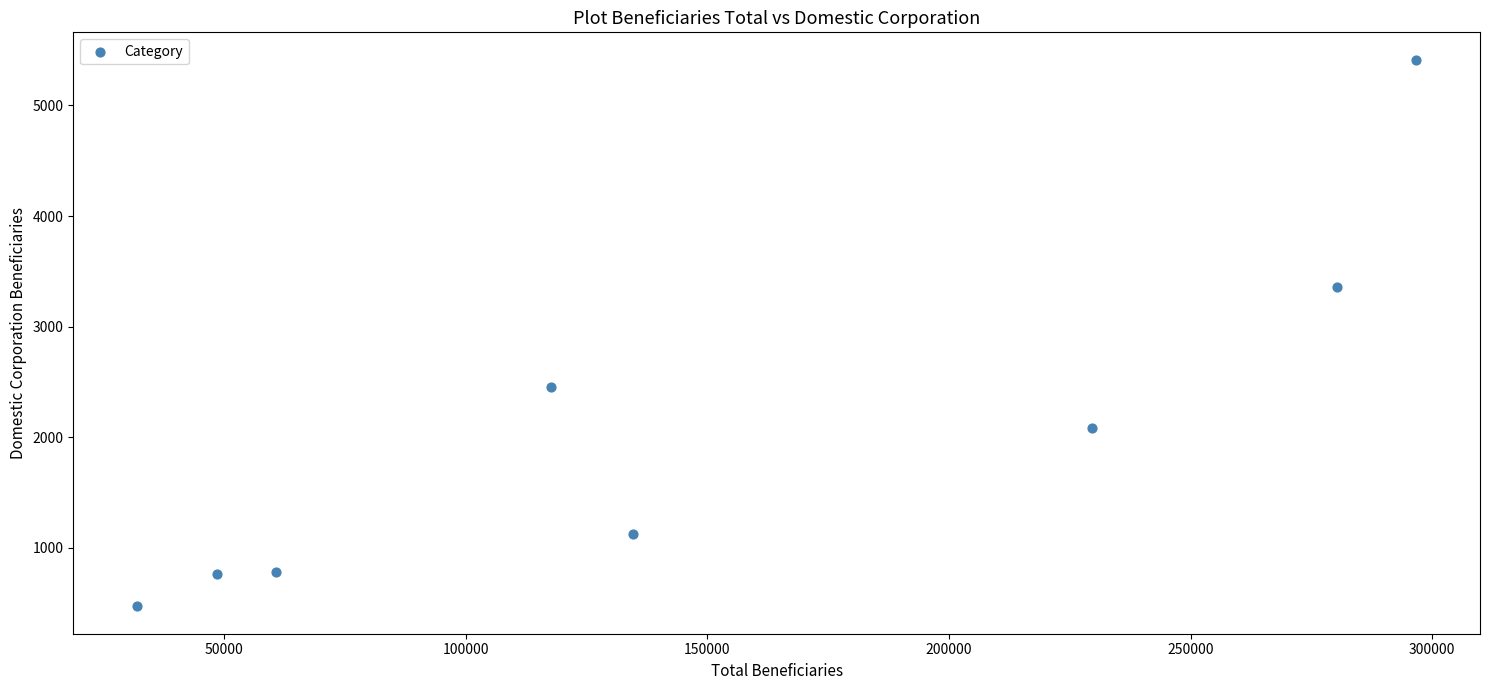

What is the range of Y values (max minus min)?

4944